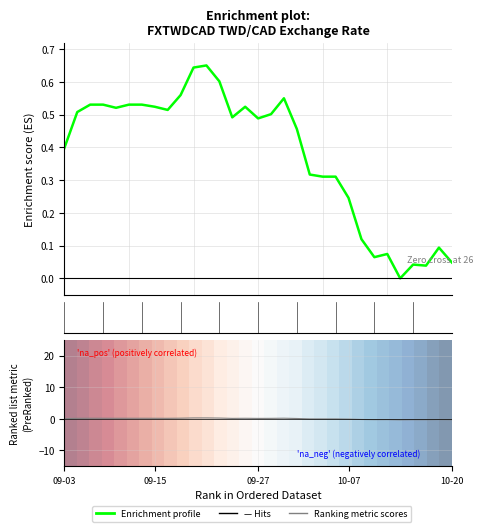

At how many categories does at least one series exceed 0?

31